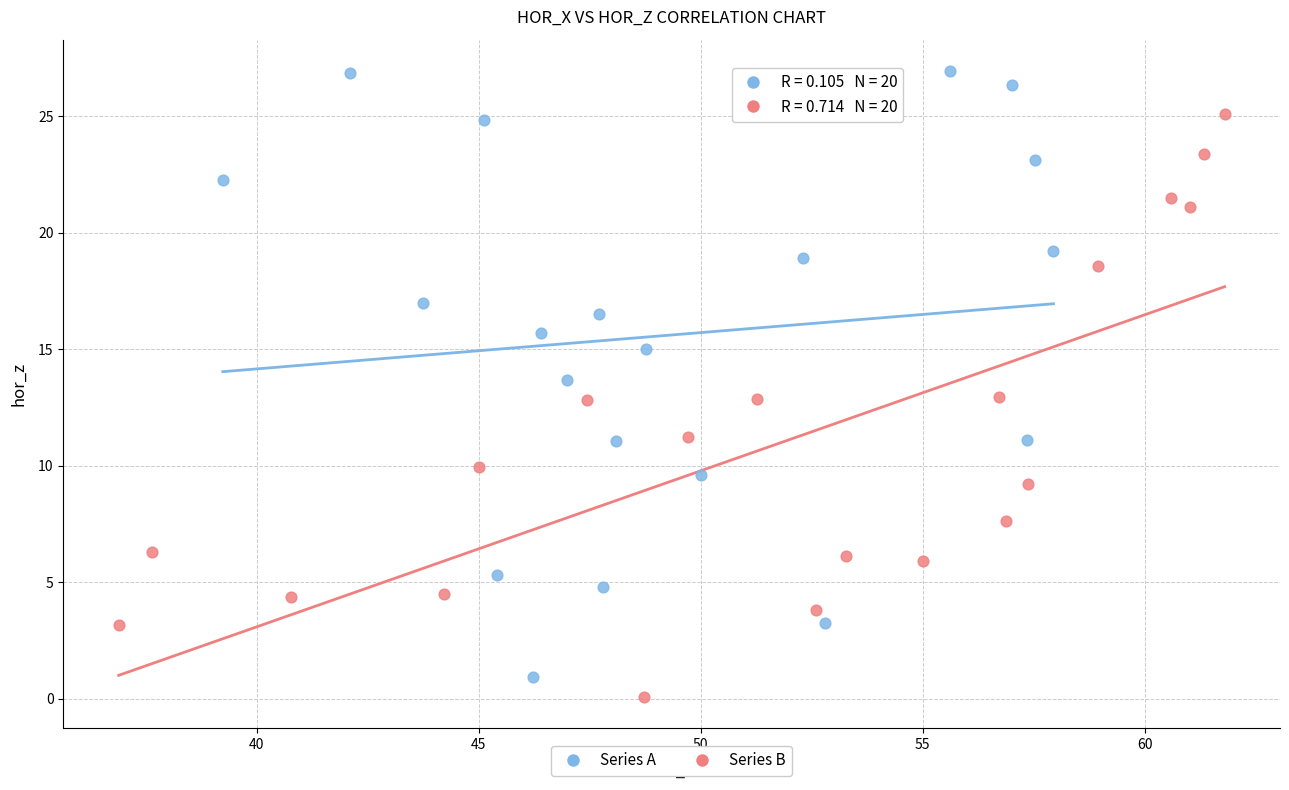

Which series contains the highest Y value?

Series A